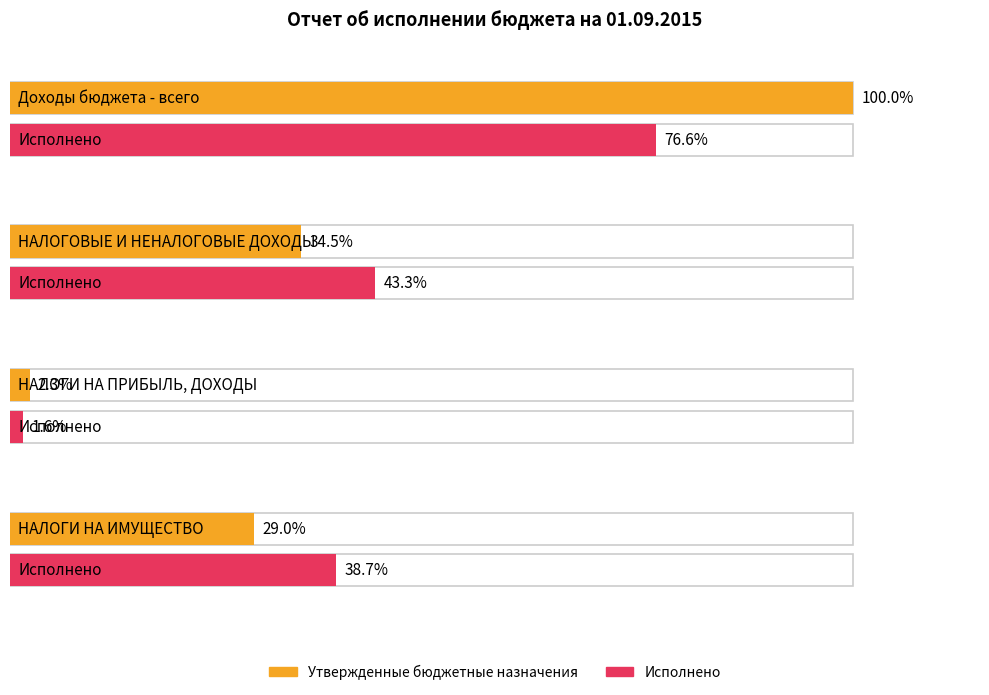

Which series changed the most between Доходы бюджета - всего and НАЛОГИ НА ПРИБЫЛЬ, ДОХОДЫ?

Утвержденные бюджетные назначения